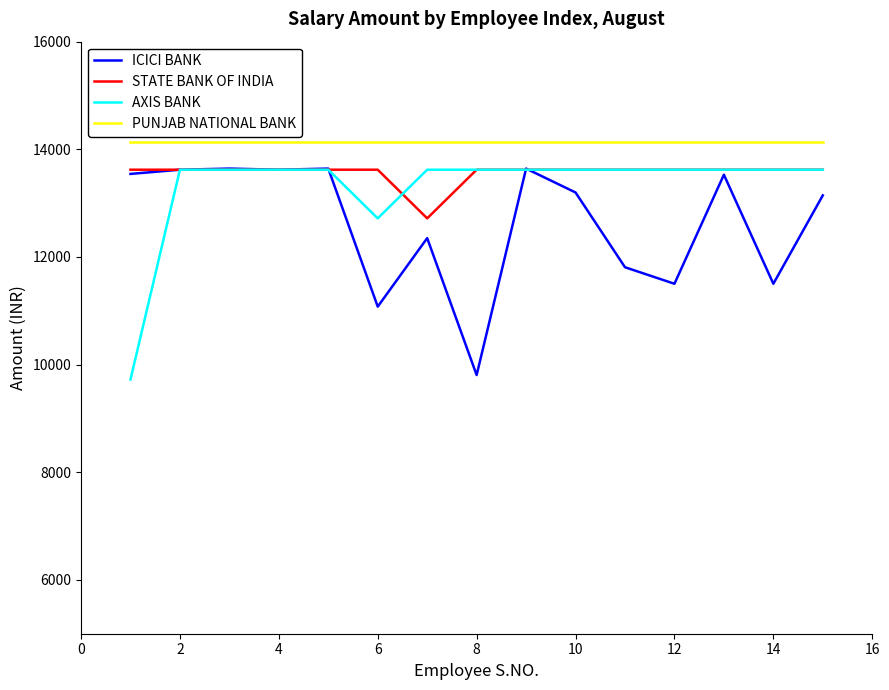

Which series has the largest total across all categories?

PUNJAB NATIONAL BANK